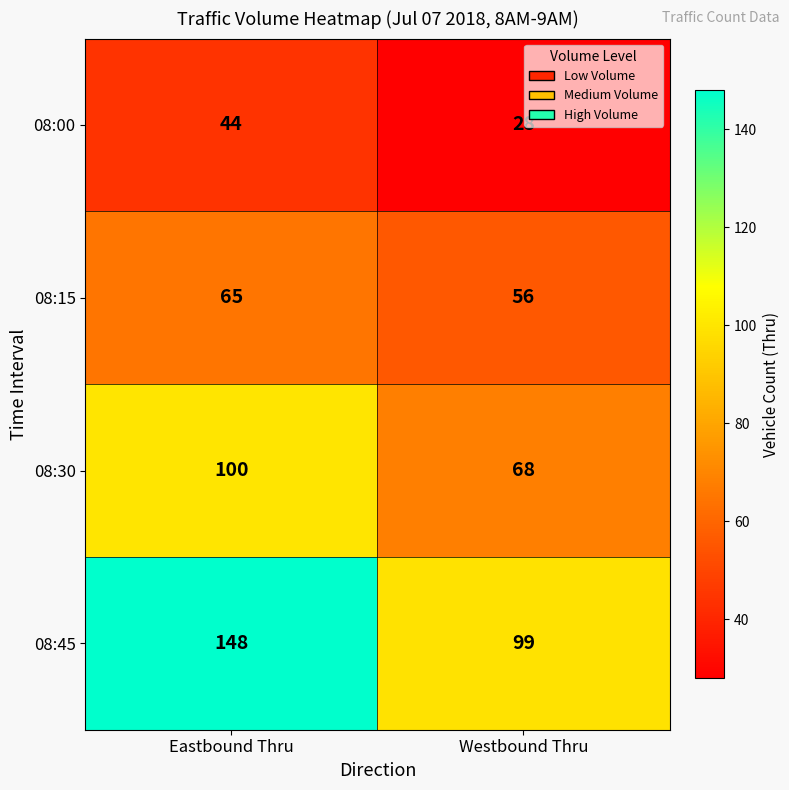

What is the sum of all 08:45 values?

247